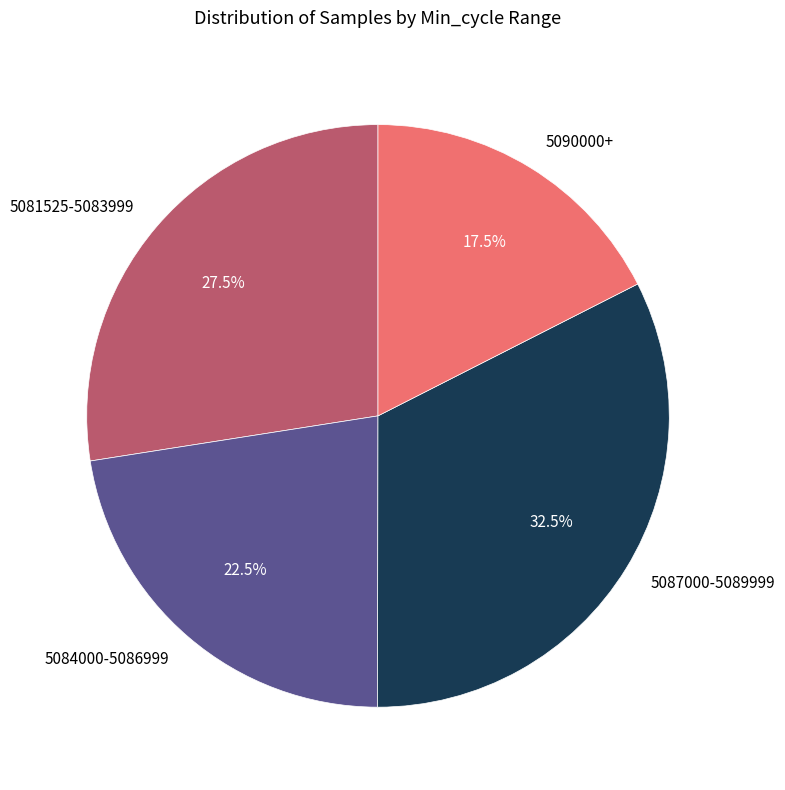

Does 5081525-5083999 represent more than half of the total?

No